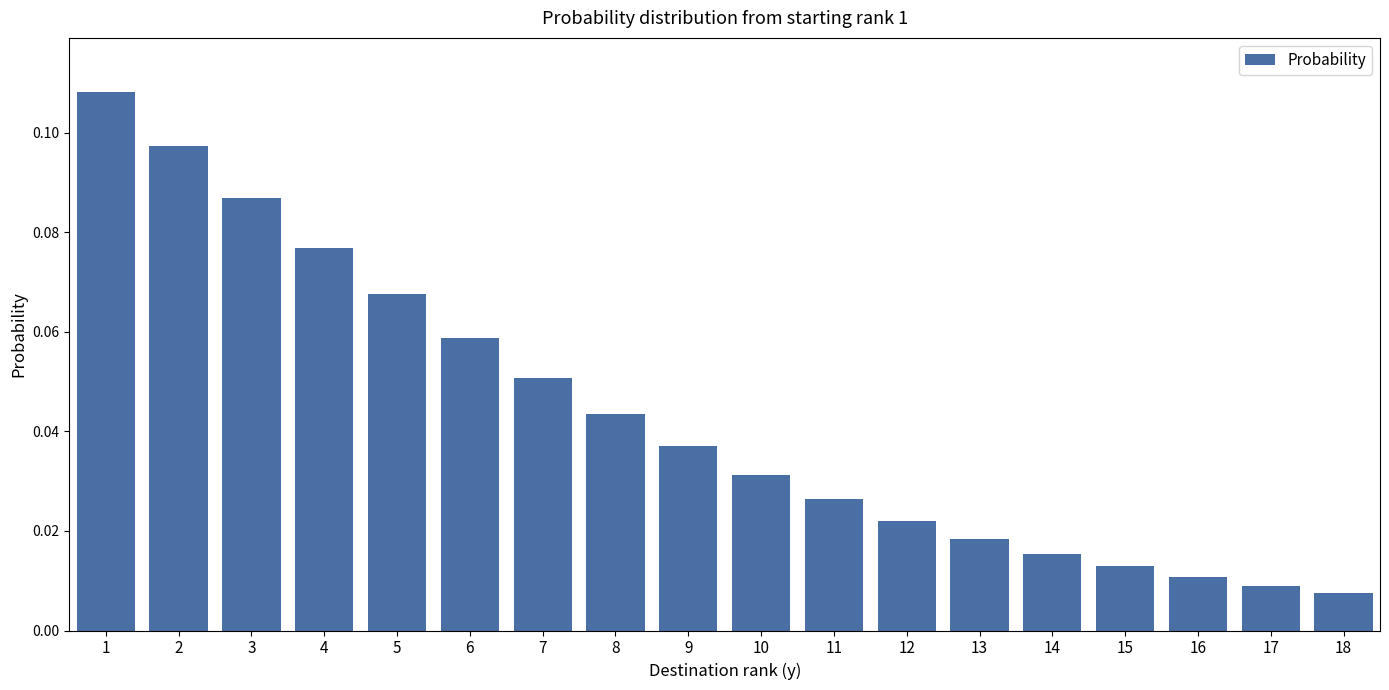

What is the sum of all values?

0.8